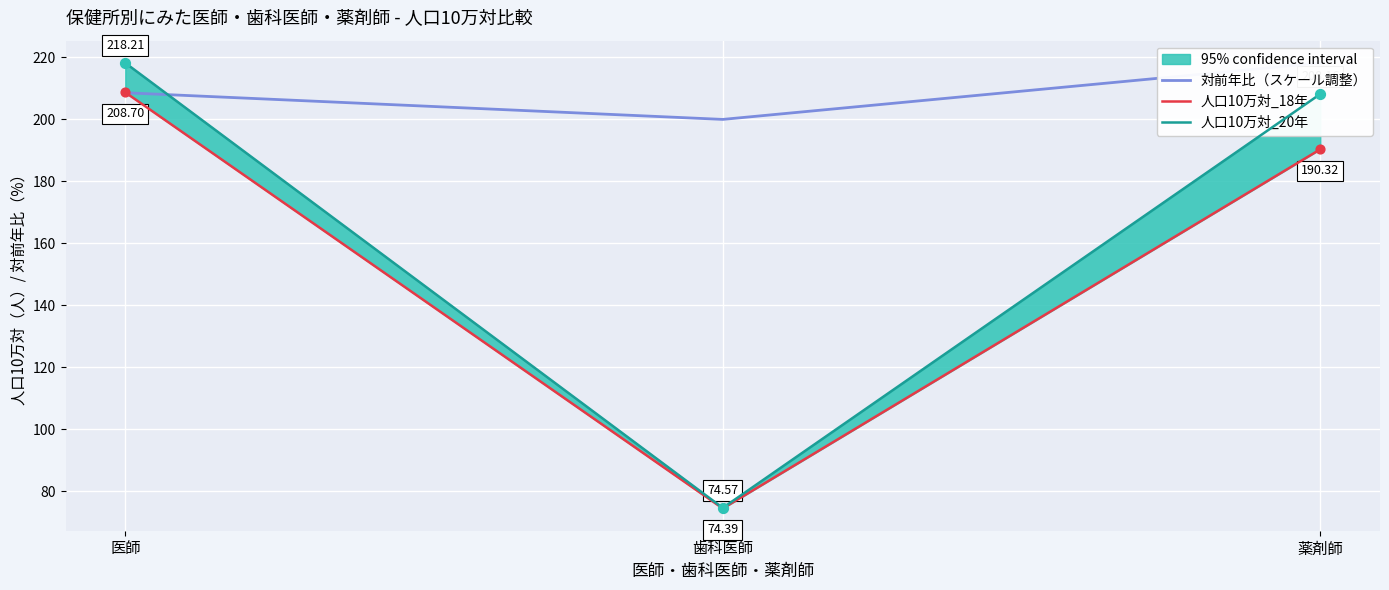

Which series reaches the maximum Y coordinate?

人口10万対_20年